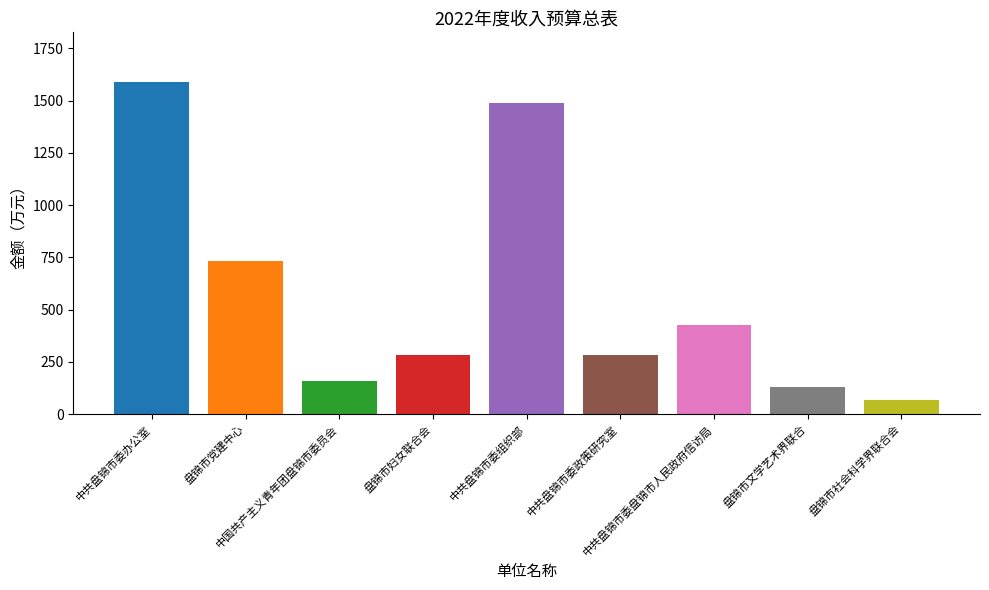

What is the value of the 1st bar from the left?

1588.3